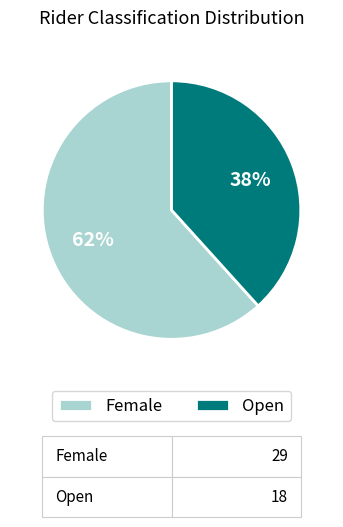

How many slices are in this pie chart?

2